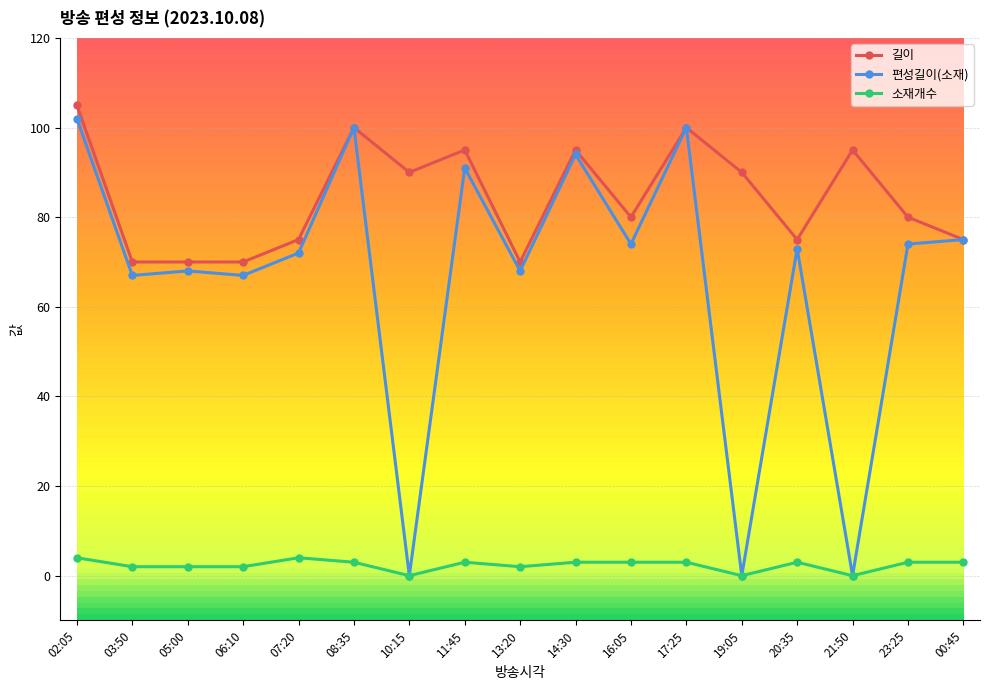

How many 길이 values are between 75 and 95?

10